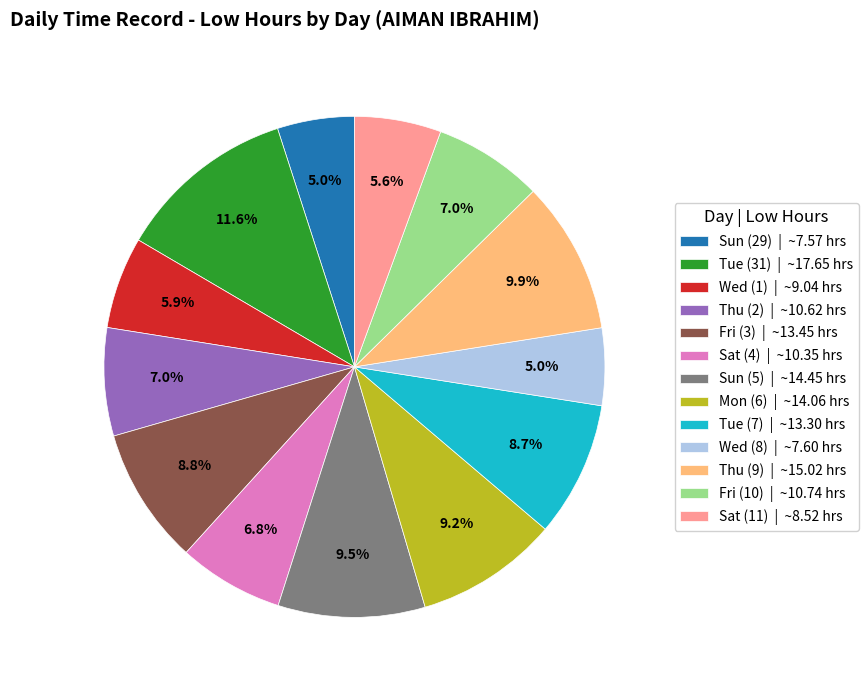

Which slice is the largest?

Tue (31) | ~17.65 hrs